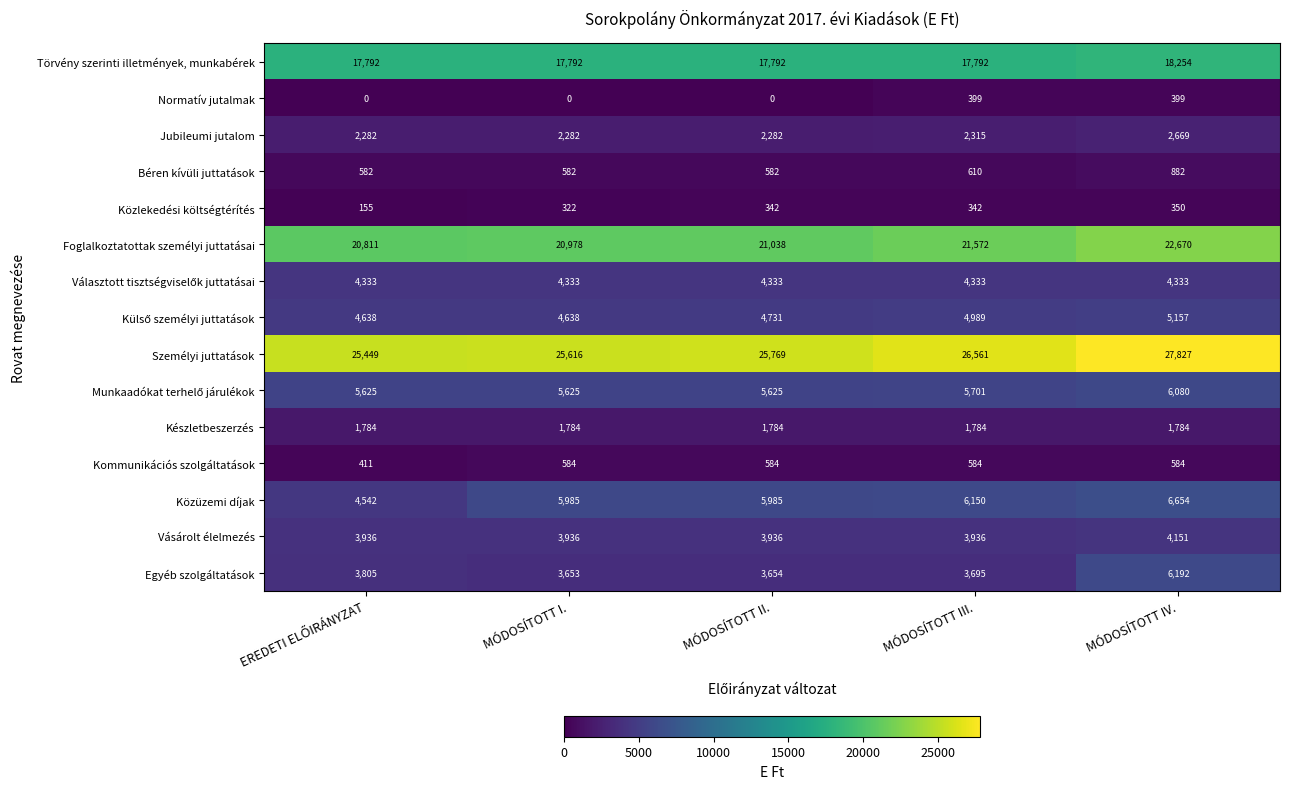

Which series has the largest range (max minus min)?

Egyéb szolgáltatások